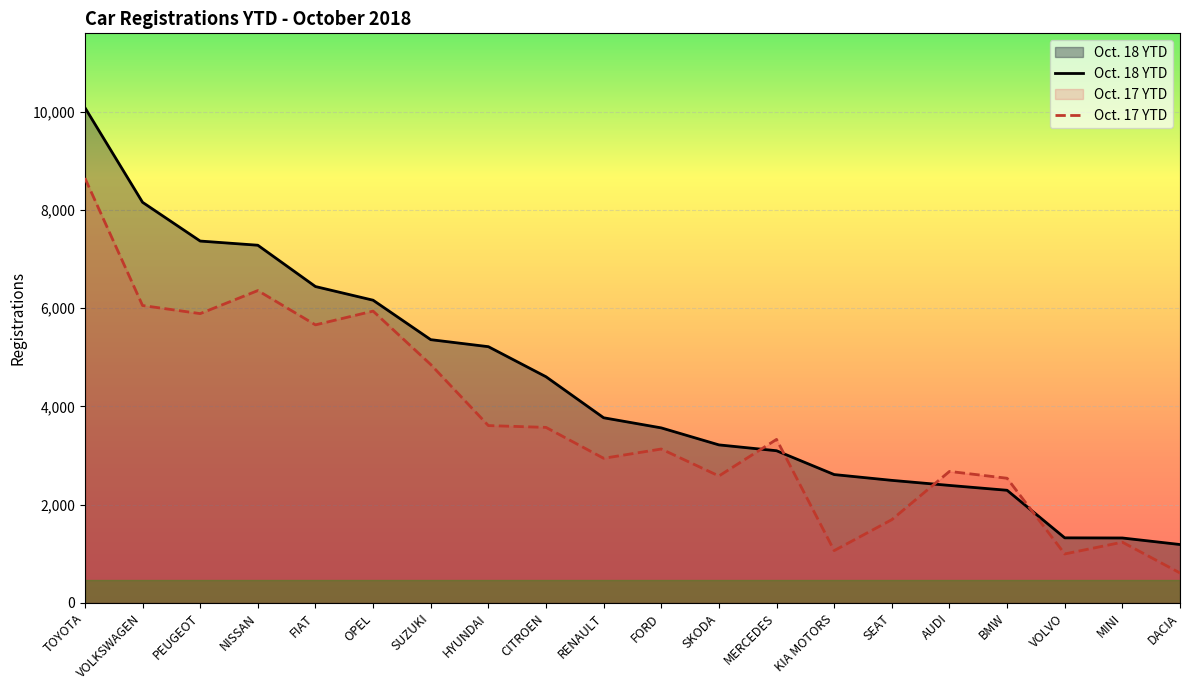

What is the label of the 4th point from the right?

BMW